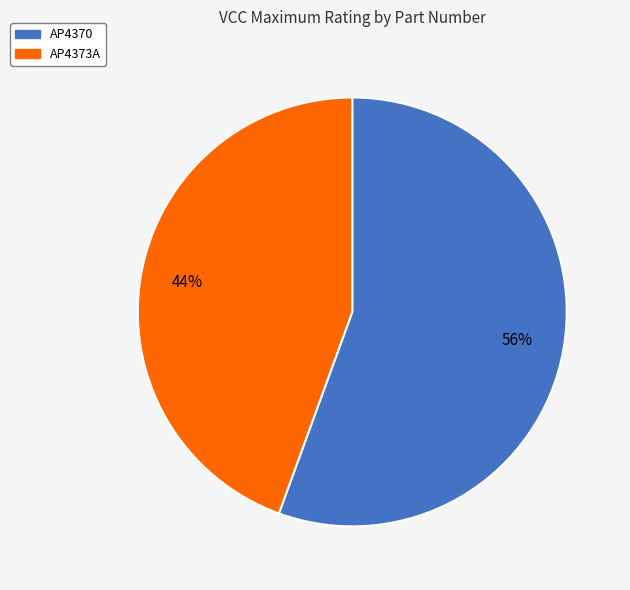

To the nearest percent, what portion does AP4370 represent?

56%